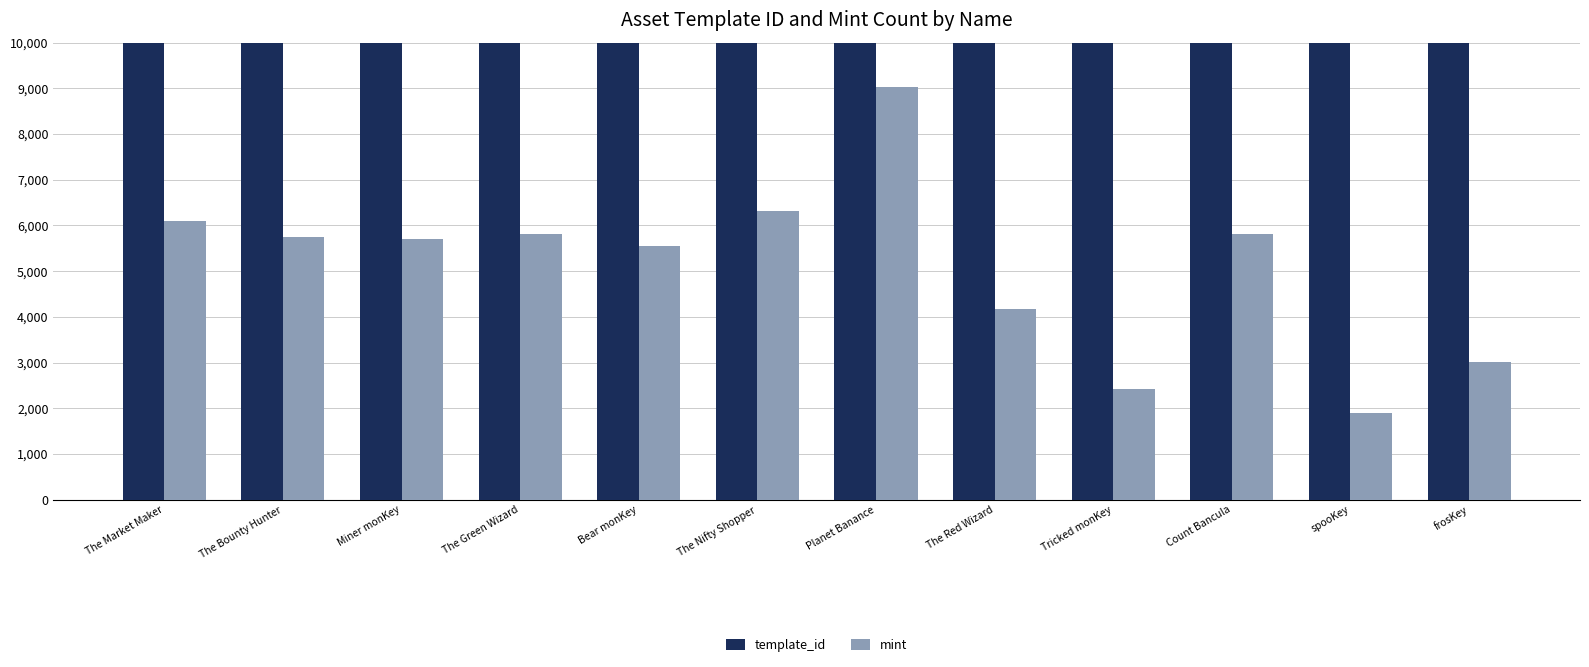

The value of template_id at Tricked monKey is 162367. True or false?

False